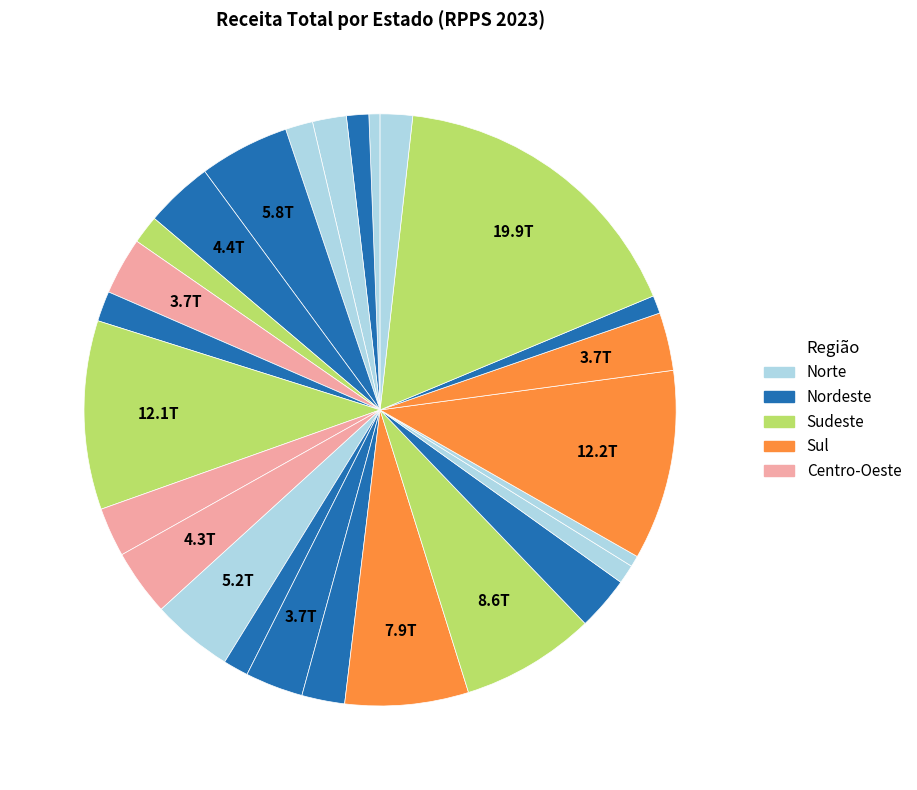

How many slices are in this pie chart?

26